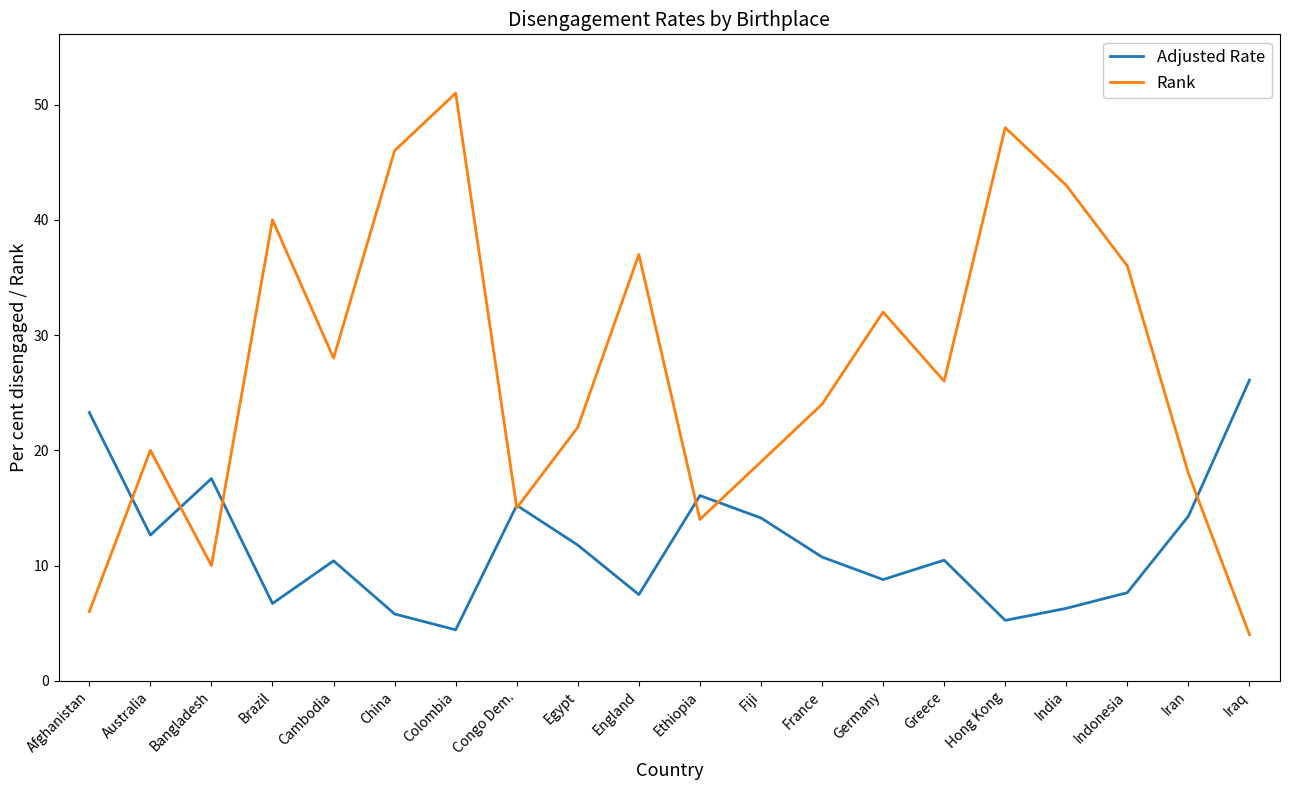

What is the difference between the maximum and minimum values in the Adjusted Rate series?

21.7